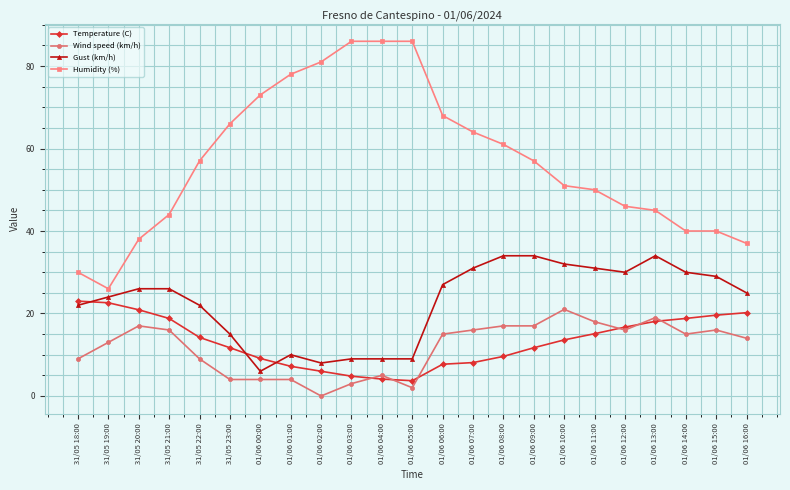

What is the difference between the Temperature (C) values at 01/06 16:00 and 01/06 13:00?

2.1